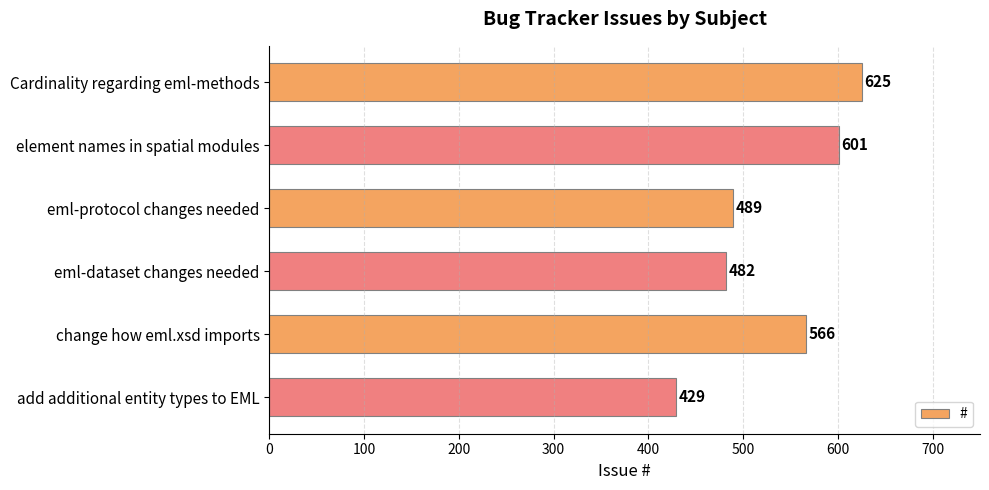

What is the smallest value displayed?

429